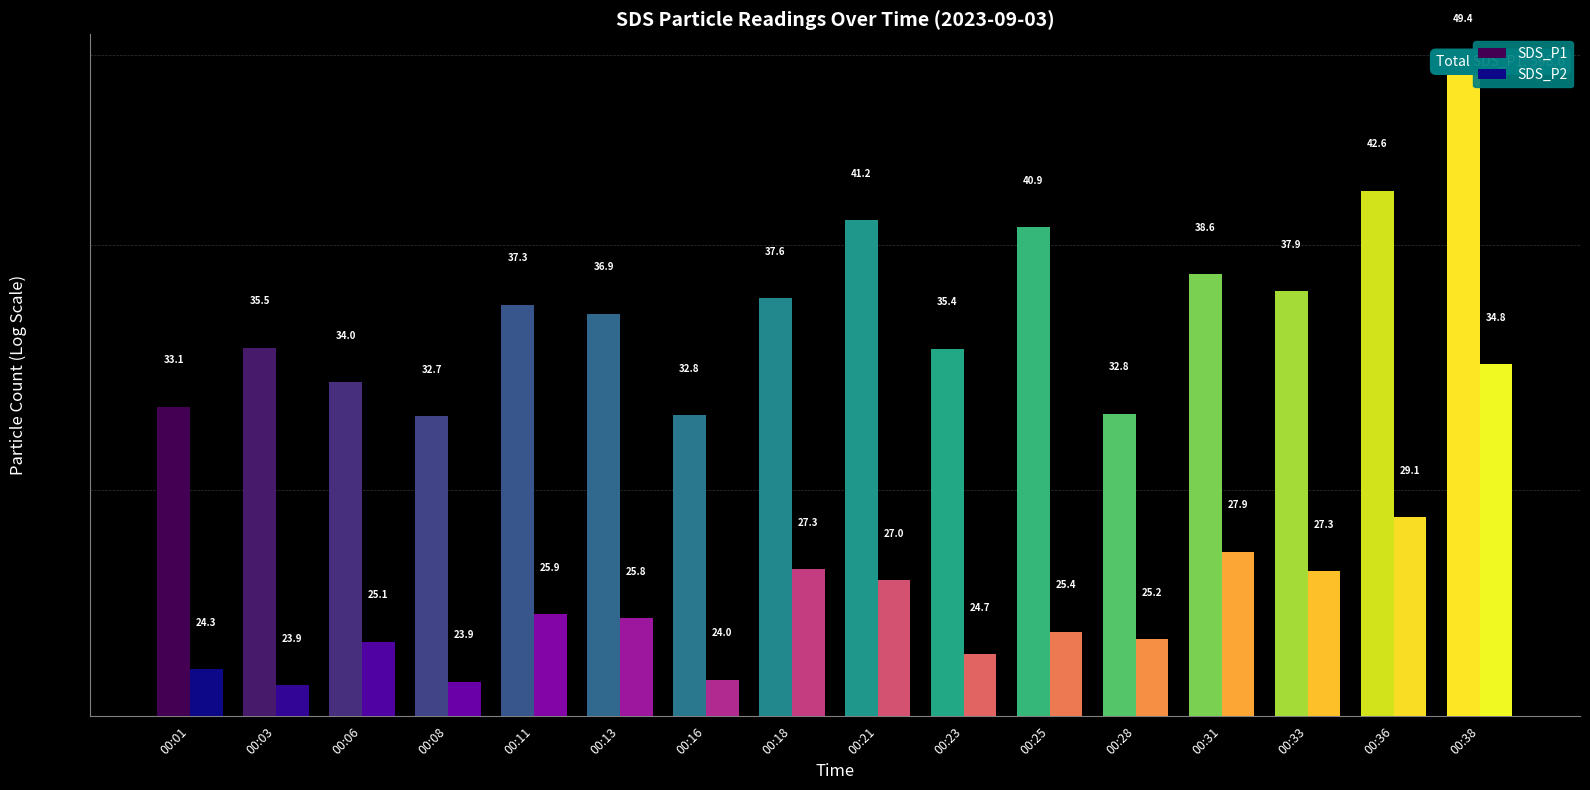

How many bars are there in total?

32